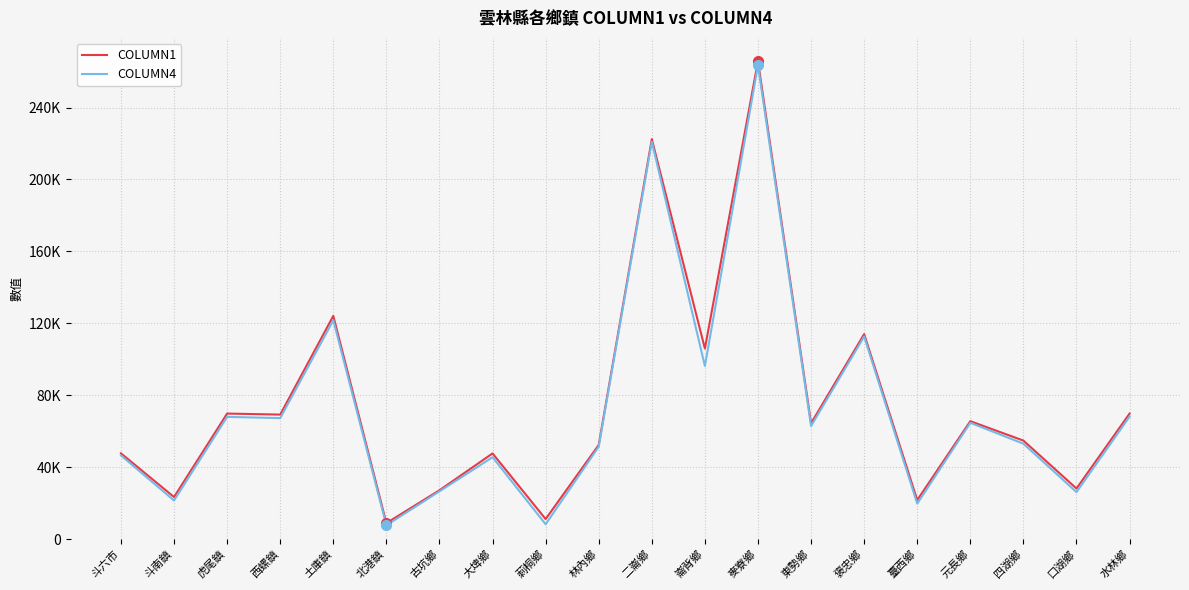

Rank the series by their average value, from lowest to highest.

COLUMN4, COLUMN1